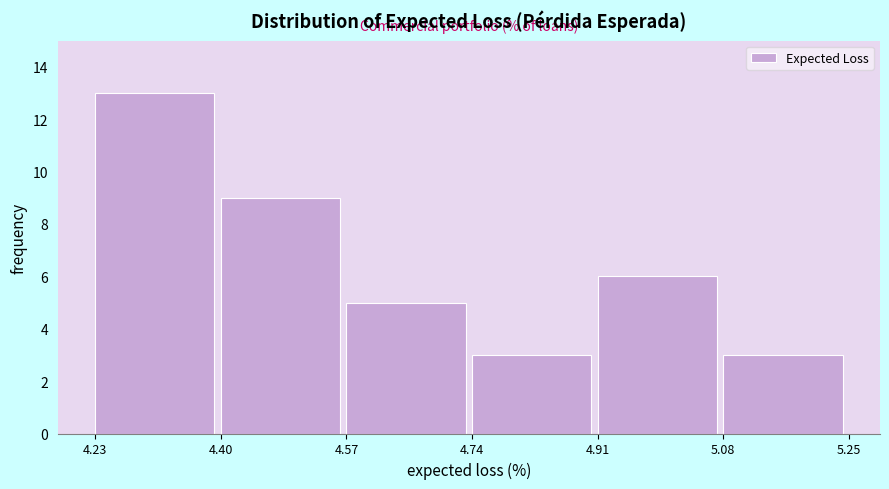

Reading left to right, list every bar in this chart as the range it spans on the x-axis followed by its height. The values are not printed on the chart, so give them approximately, as read against the axis.

4.23 to 4.40: 13
4.40 to 4.57: 9
4.57 to 4.74: 5
4.74 to 4.91: 3
4.91 to 5.08: 6
5.08 to 5.25: 3